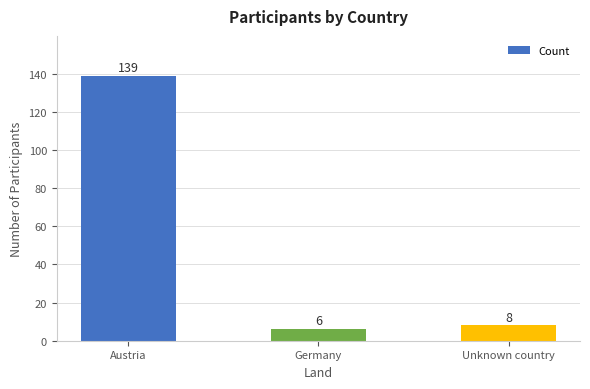

The chart shows a value of 139 at Austria. True or false?

True